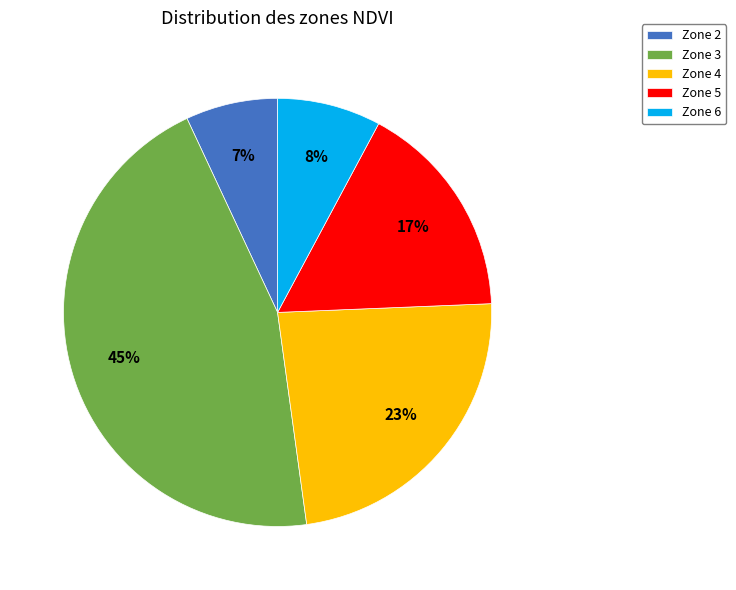

How many slices are in this pie chart?

5